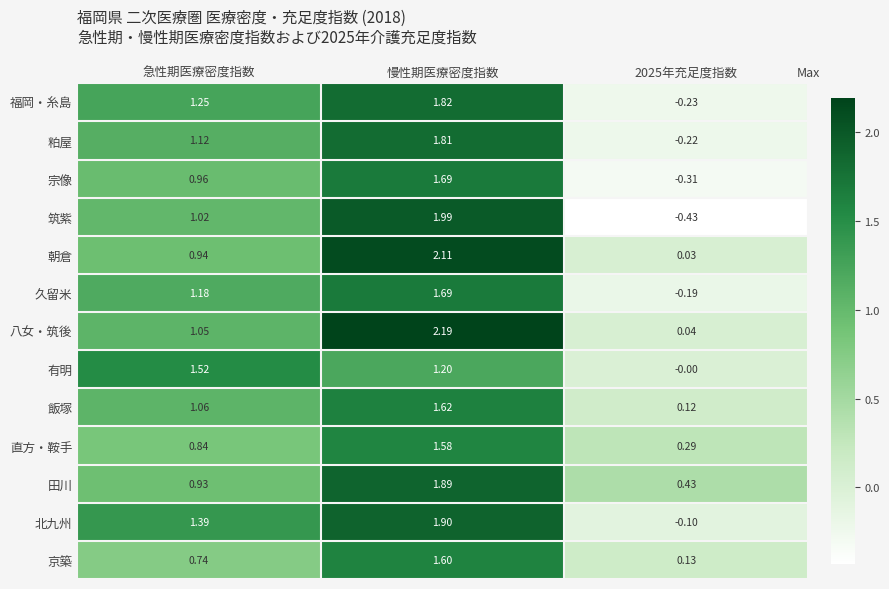

How many series are shown in this chart?

13